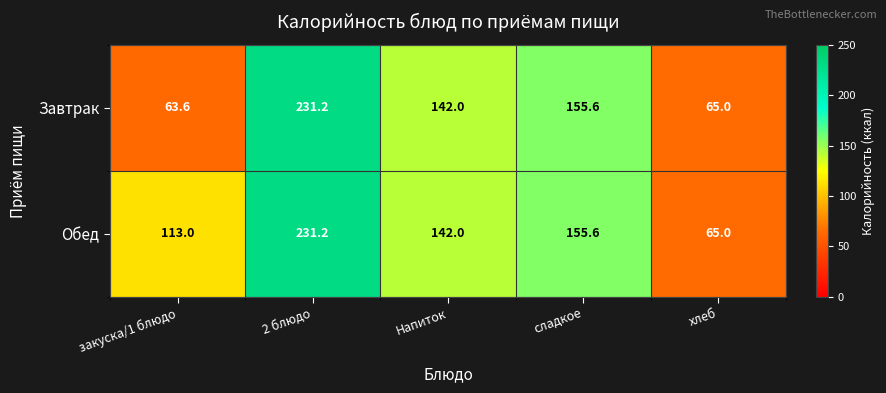

True or false: Обед has a value of 40.4 at хлеб.

False